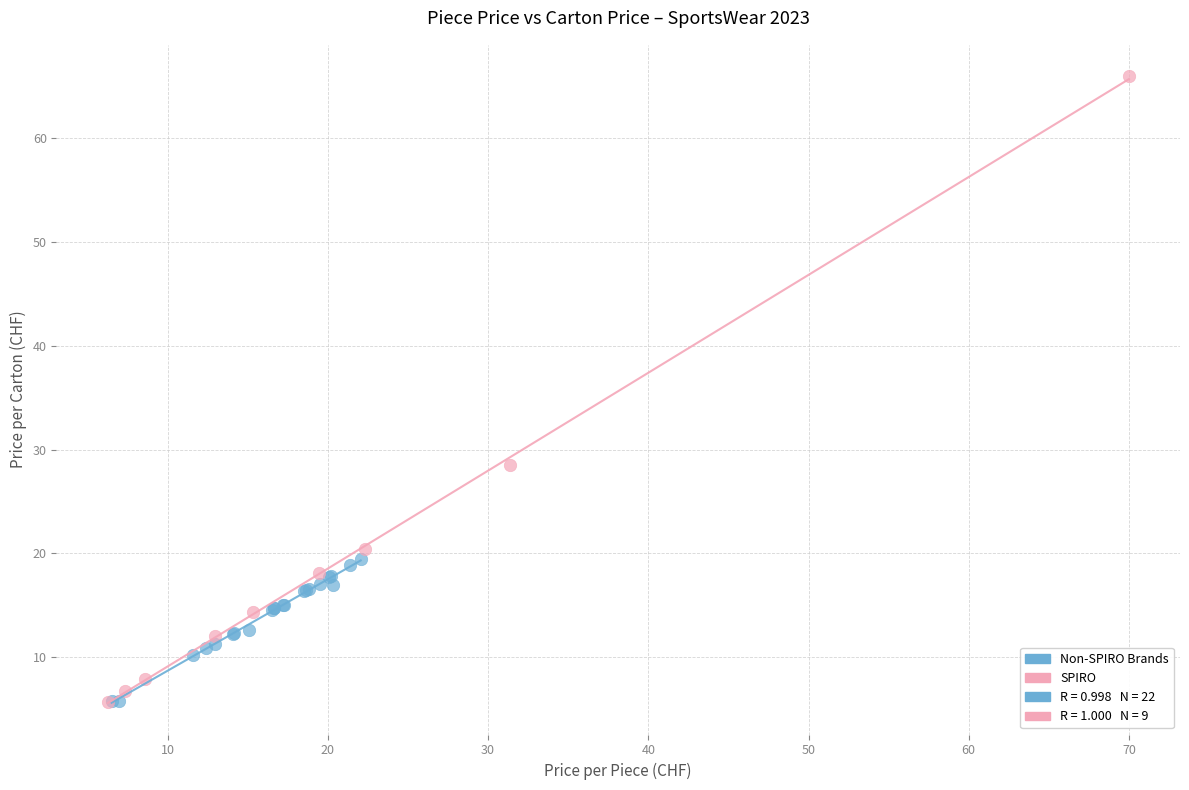

Which series has the widest spread of Y values?

SPIRO